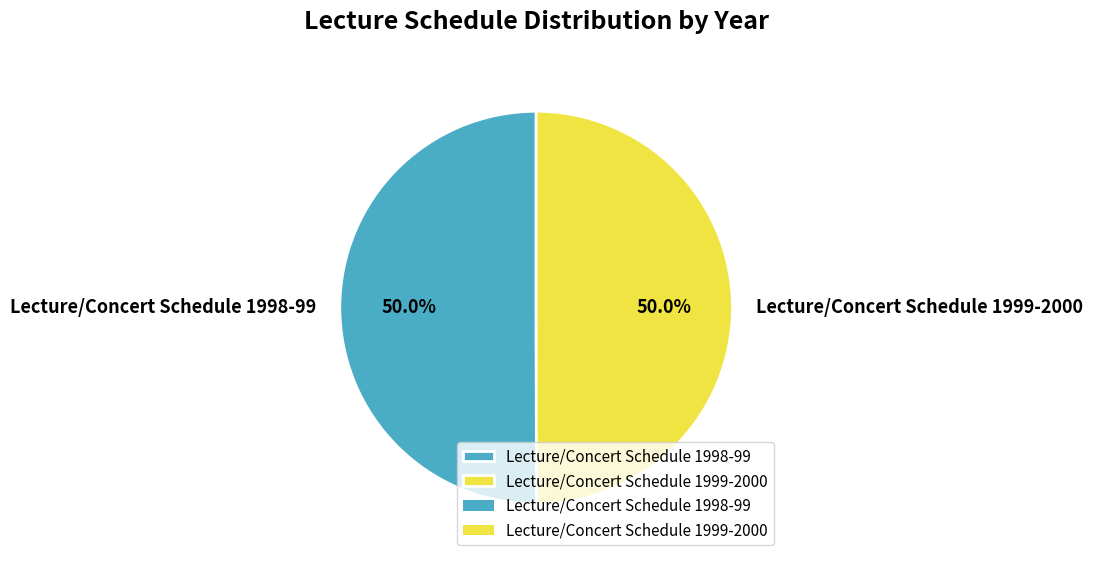

What percentage is the Lecture/Concert Schedule 1998-99 slice, to the nearest percent?

50%